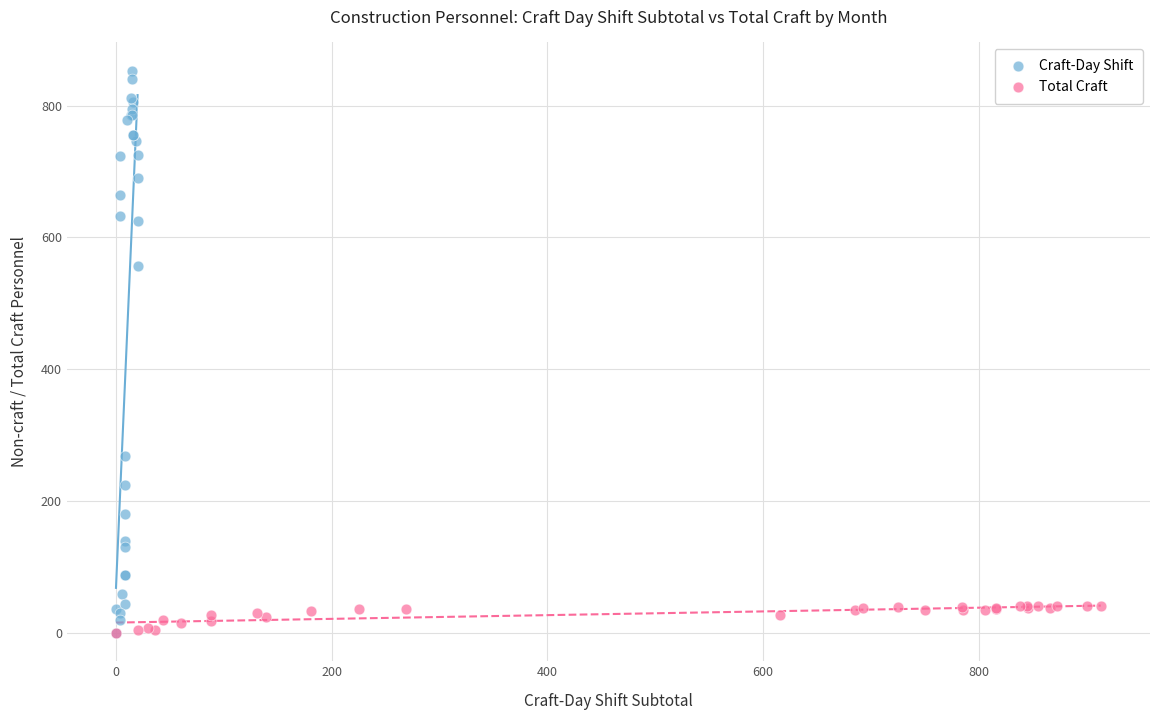

Which series has the widest spread of Y values?

Craft-Day Shift